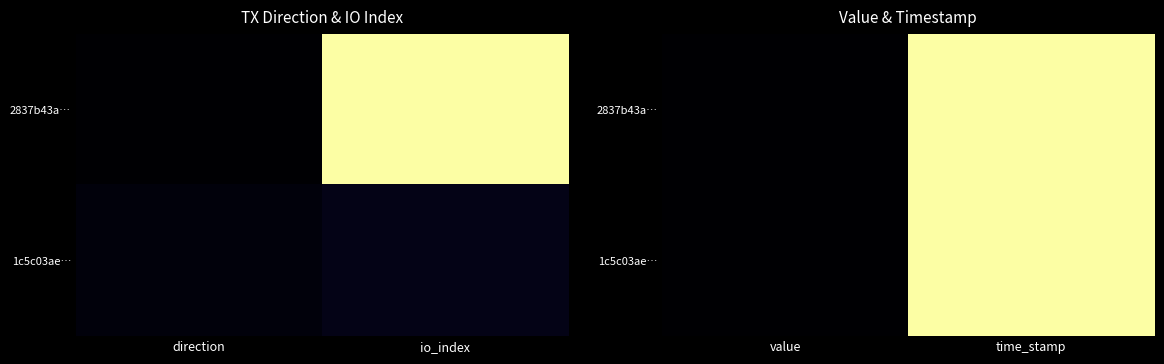

What is the difference between the 2837b43a… values at value and time_stamp?

1.0